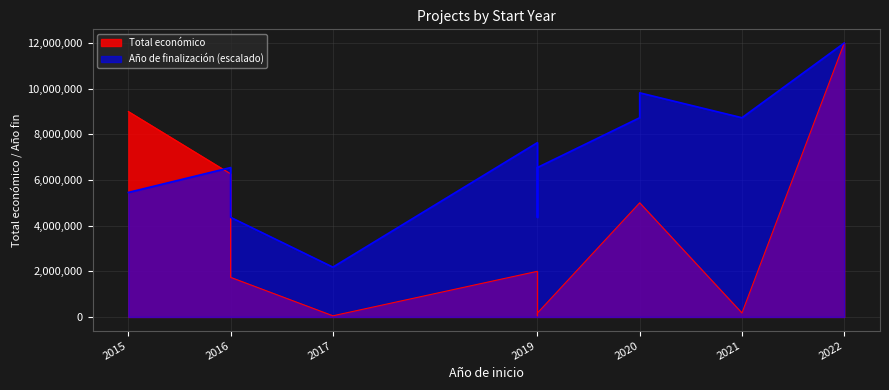

Which series has the largest total across all categories?

Año de finalización